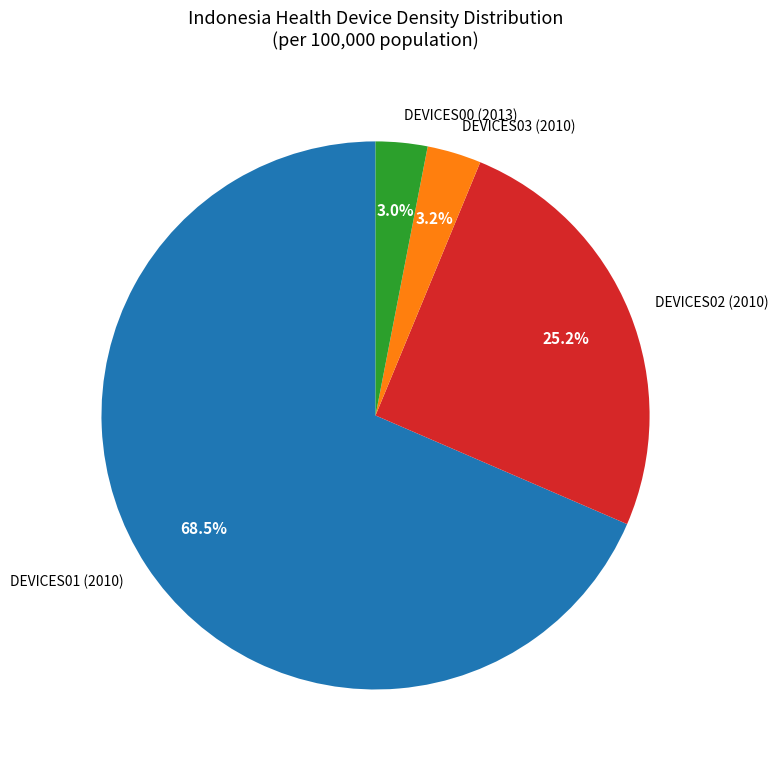

Which category accounts for the majority?

DEVICES01 (2010)